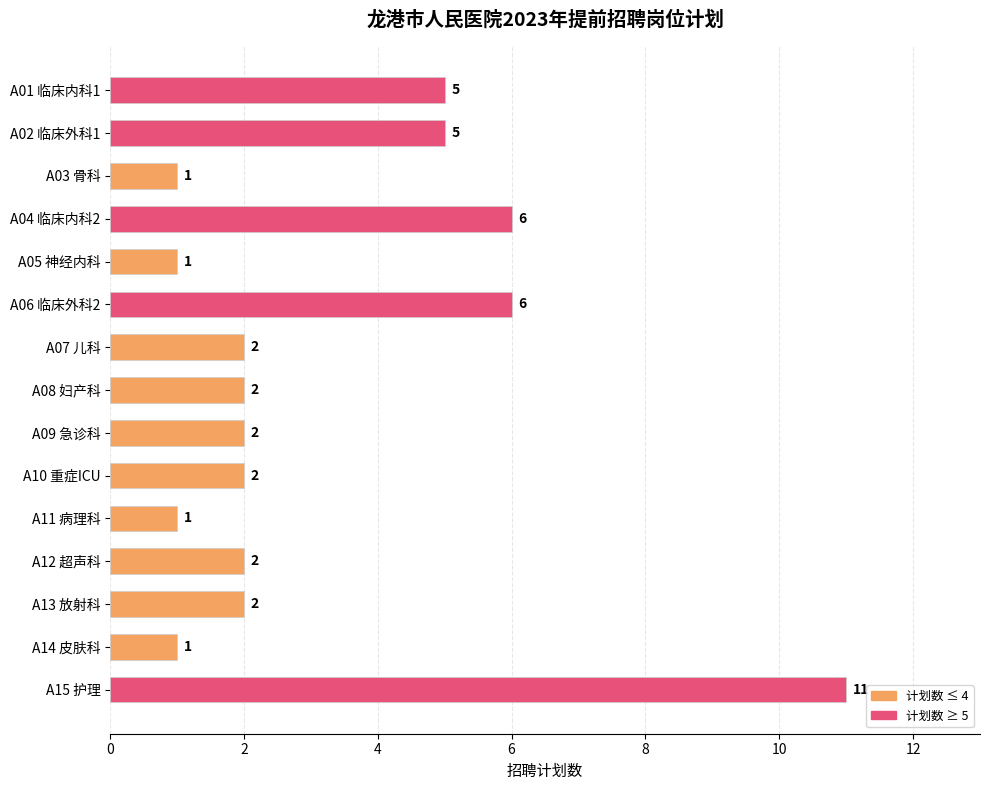

What position from the top is A04 临床内科2?

4